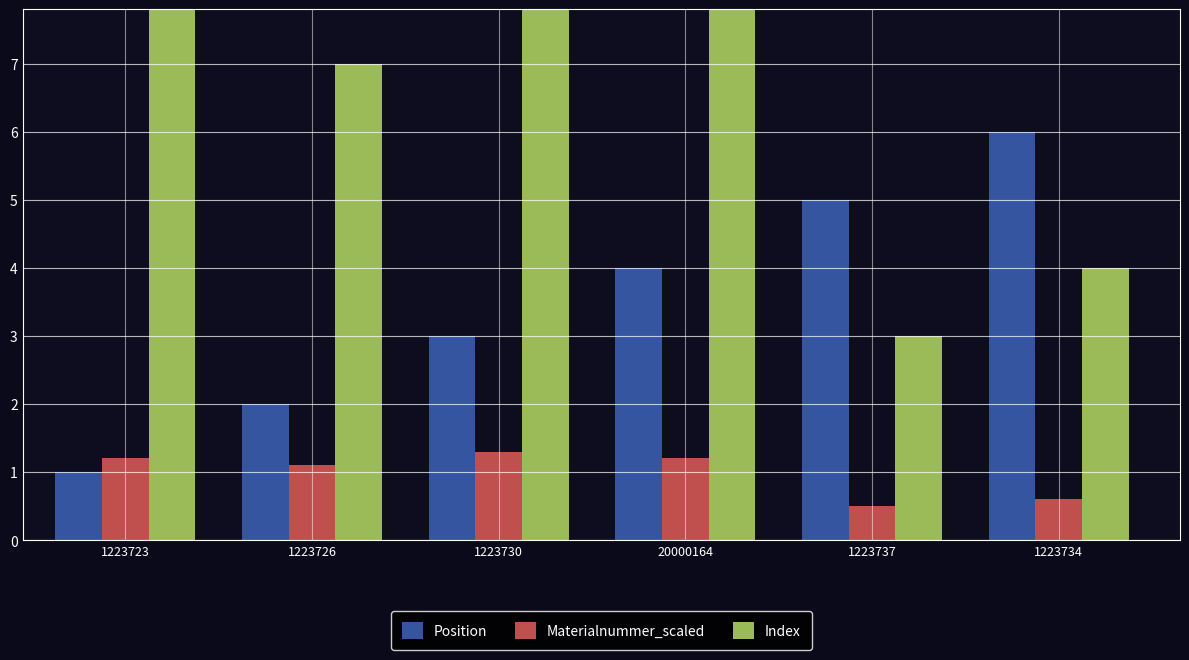

Which series has the widest spread of values?

Index